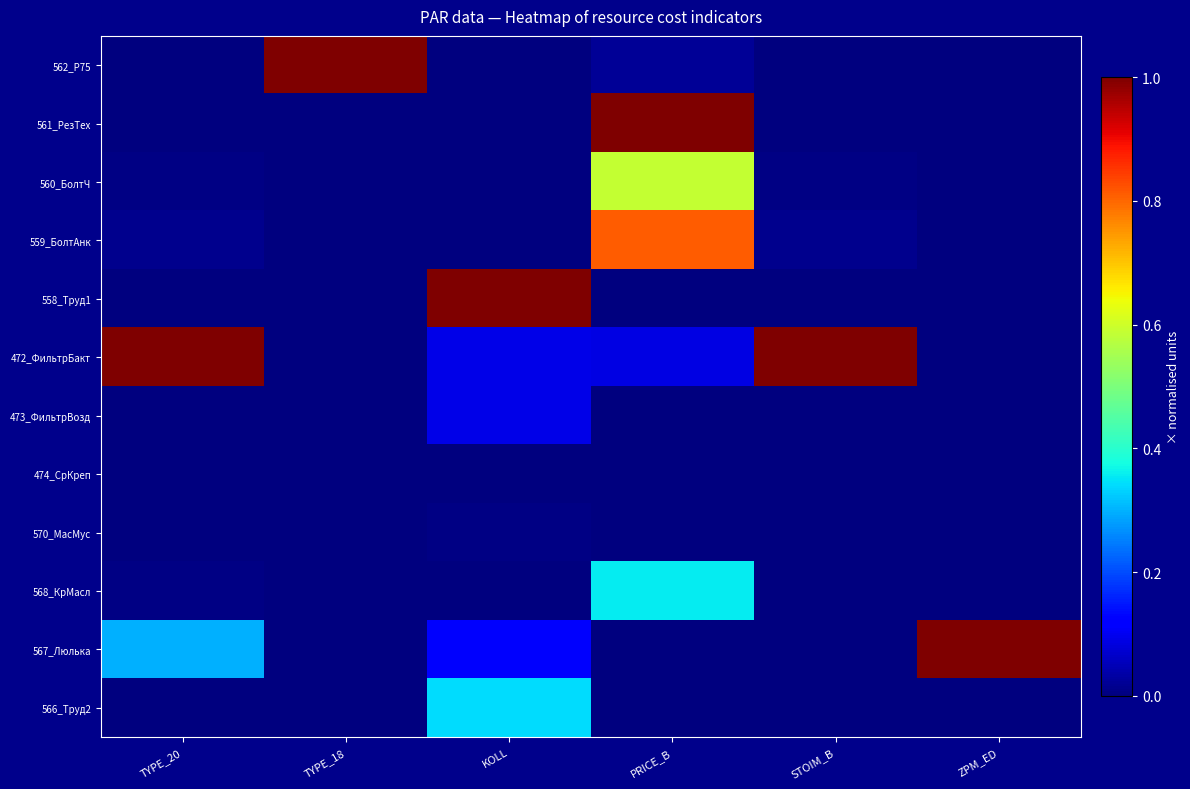

What is the total value across all series at ZPM_ED?

1.0